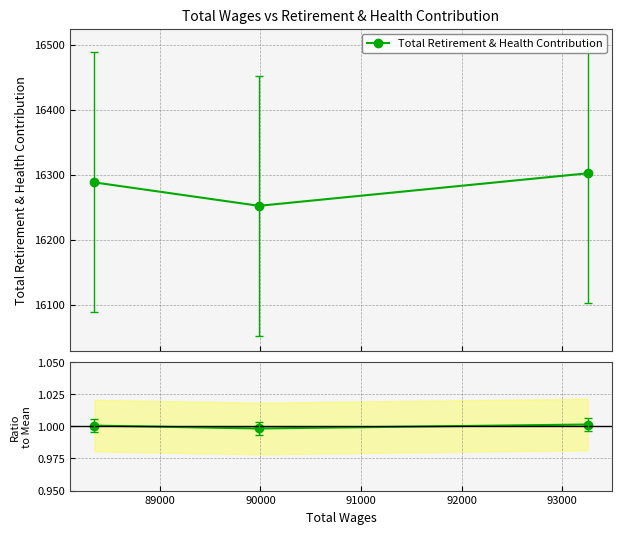

How many Total Retirement & Health Contribution values are between 16252 and 16302?

3